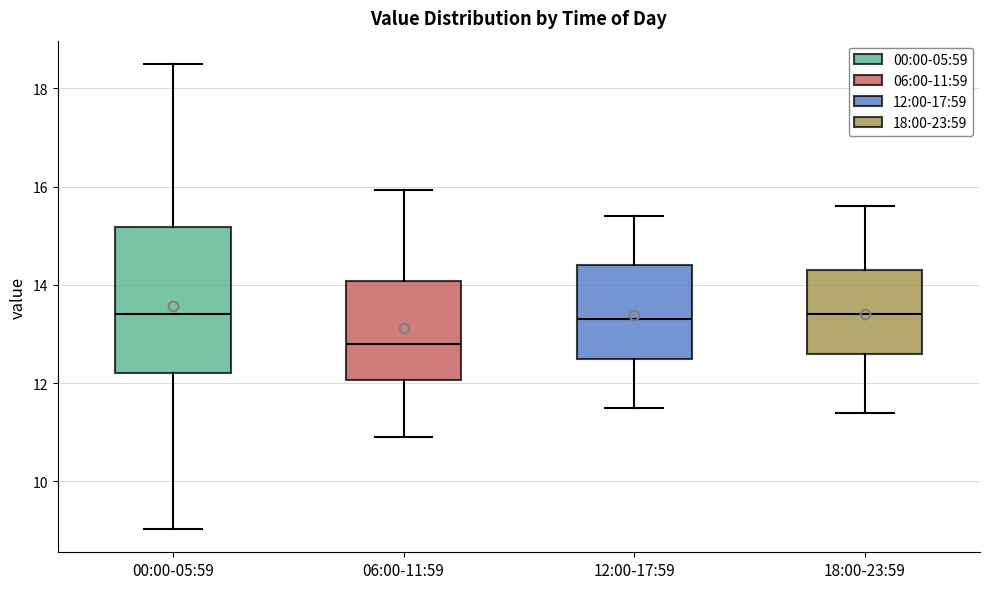

Reading left to right, read every box against the y-axis: the position of its median line, the range the box covers, and the ends of its whiskers. The values are not printed on the chart, so give them approximately, as read against the axis.

00:00-05:59: median 13.4, box 12.2 to 15.2, whiskers 9.0 to 18.6
06:00-11:59: median 12.8, box 12.0 to 14.0, whiskers 11.0 to 16.0
12:00-17:59: median 13.4, box 12.6 to 14.4, whiskers 11.6 to 15.4
18:00-23:59: median 13.4, box 12.6 to 14.4, whiskers 11.4 to 15.6